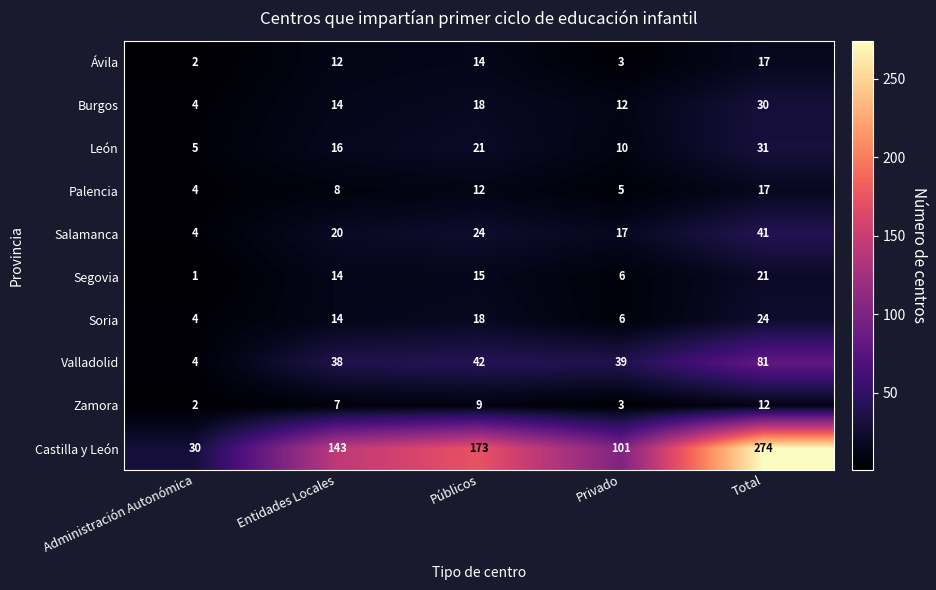

What is the difference between the highest and lowest values at Públicos?

164